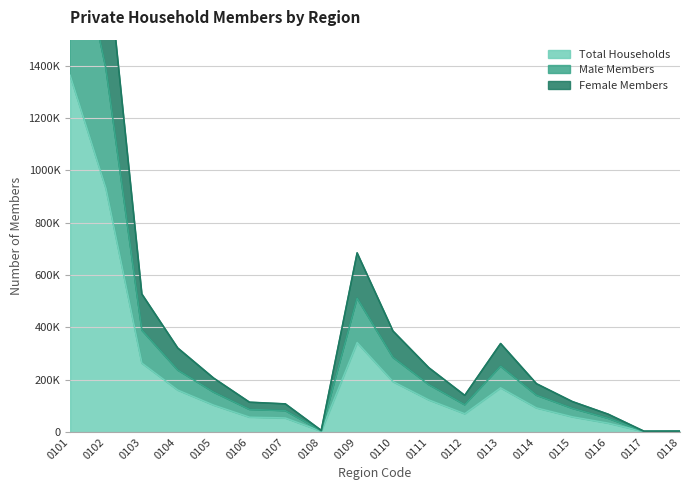

List the labels in order of Male Members value, smallest first.

0117, 0118, 0108, 0116, 0107, 0106, 0115, 0112, 0114, 0105, 0111, 0104, 0113, 0110, 0103, 0109, 0102, 0101